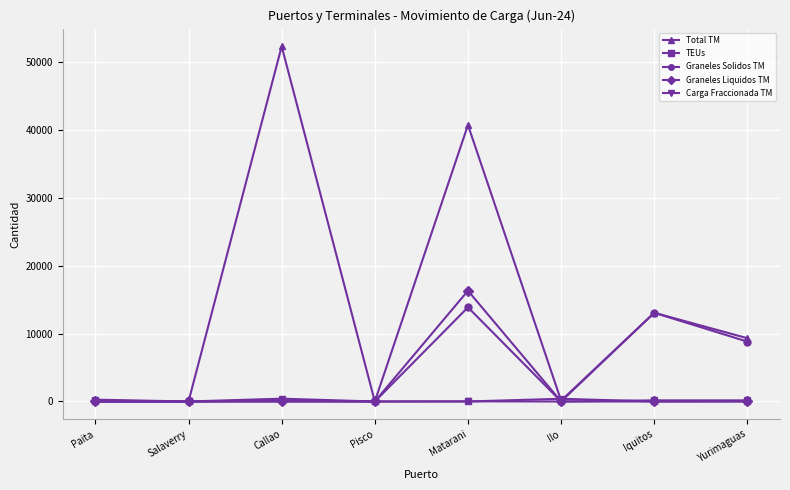

What is the total value across all series at Iquitos?

26277.0